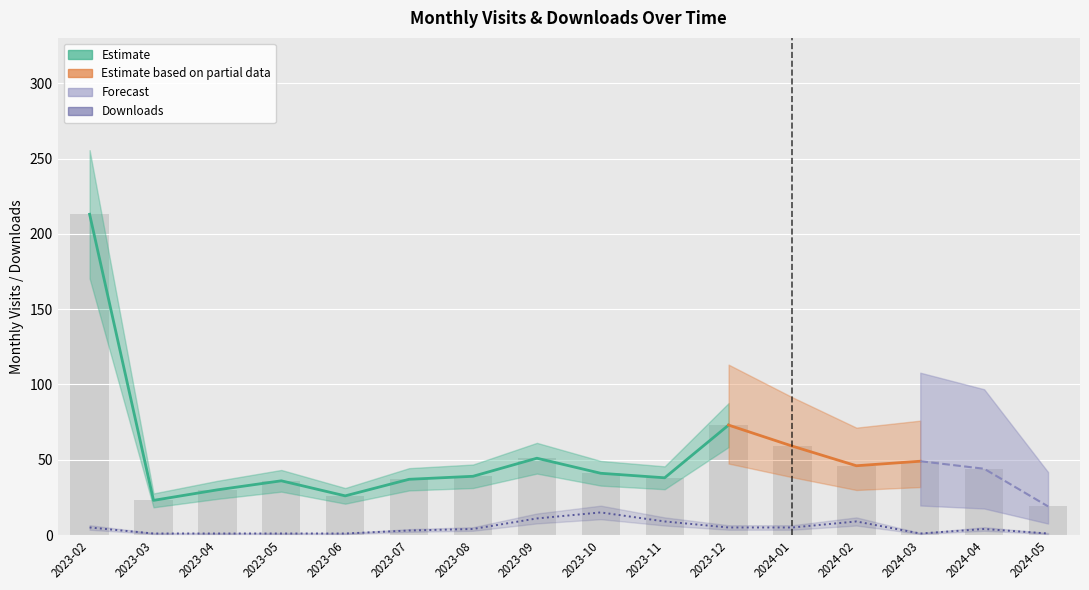

At which label is monthly_visit closest to 116?

2023-12